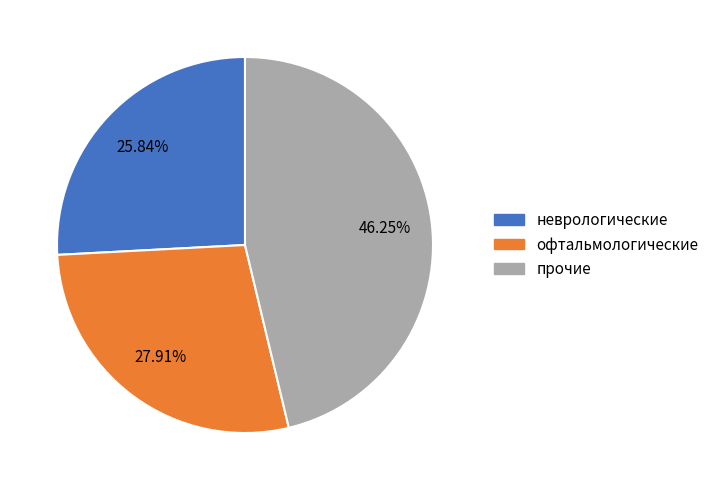

Is there a majority slice in this chart?

No